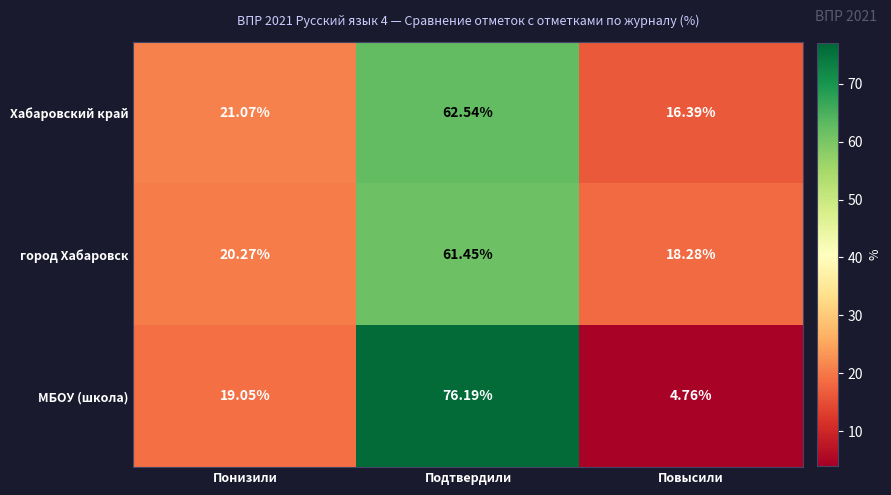

Which series has the largest range (max minus min)?

МБОУ (школа)